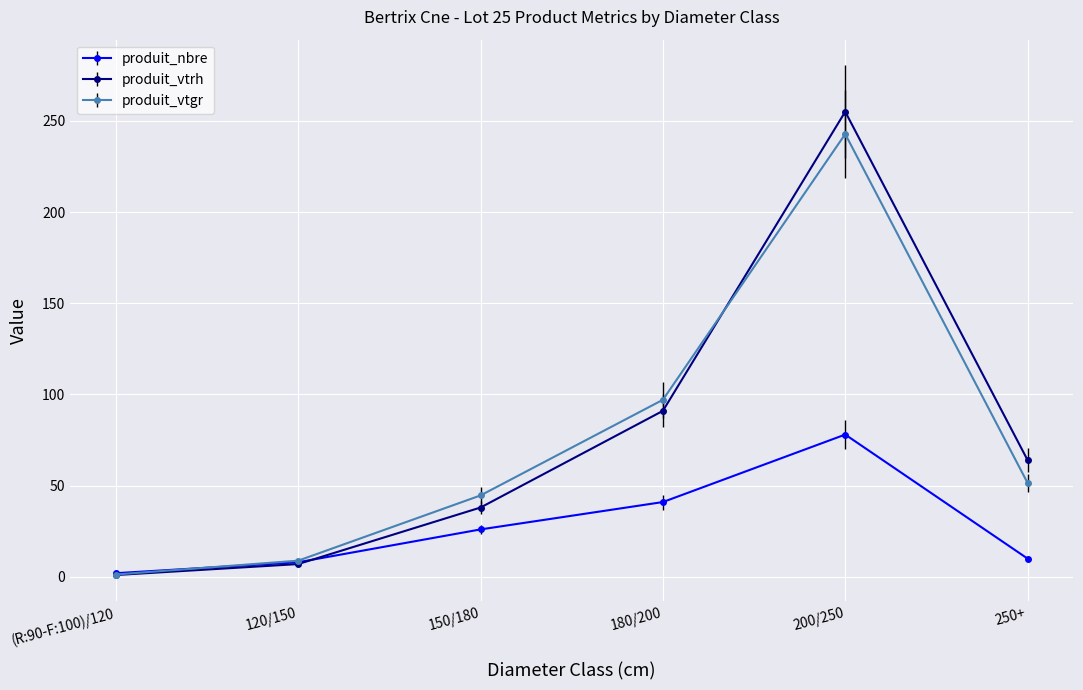

At which category does produit_nbre reach its first local peak?

200/250